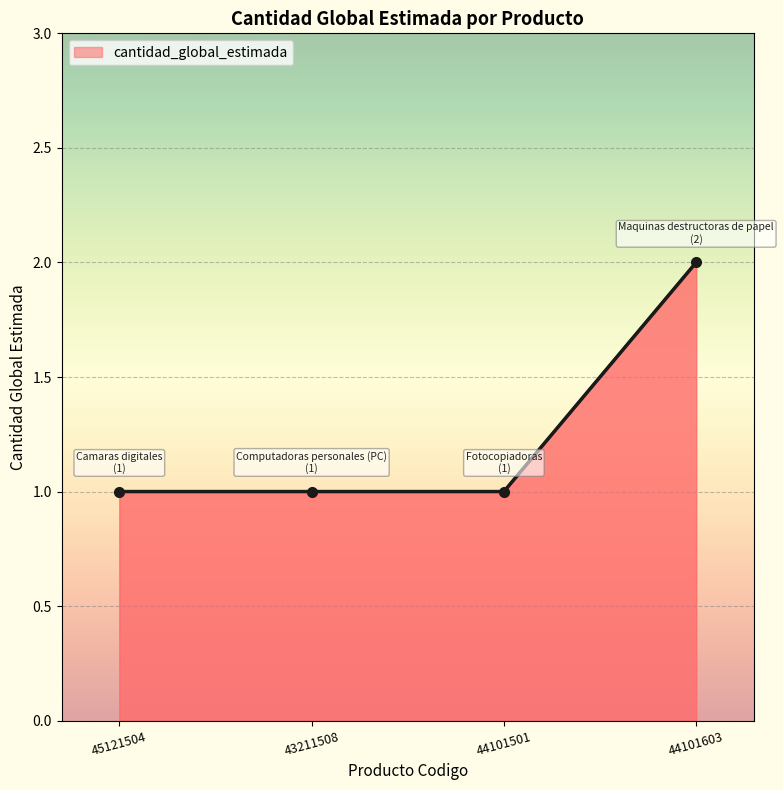

What value does the data have at 45121504?

1